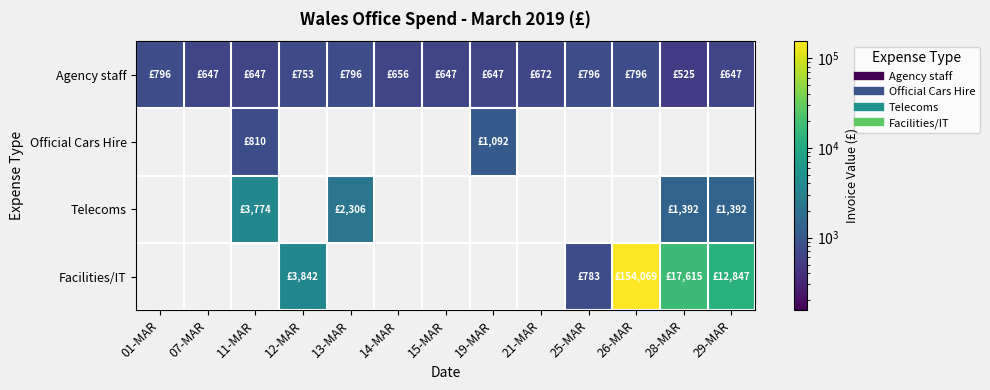

Between 13-MAR and 28-MAR, which is larger?

13-MAR